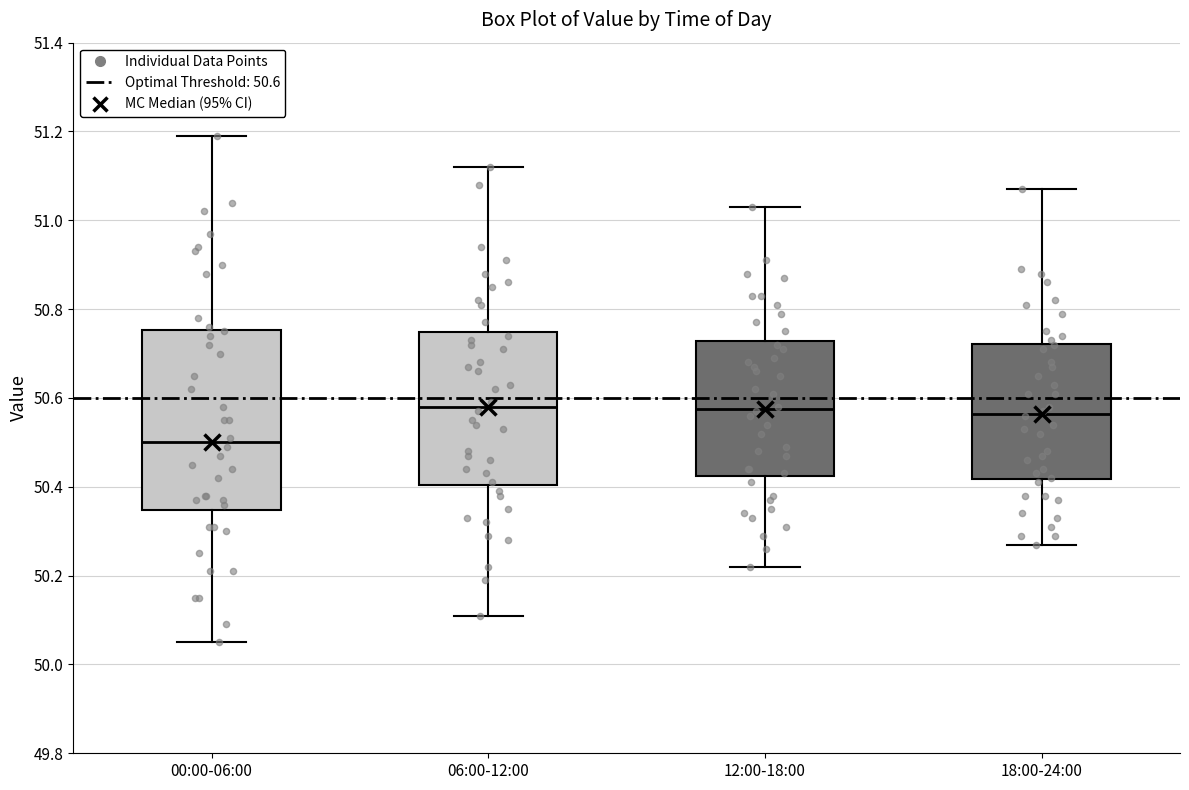

Comparing the boxes themselves (not the whiskers), which one is the tallest?

00:00-06:00